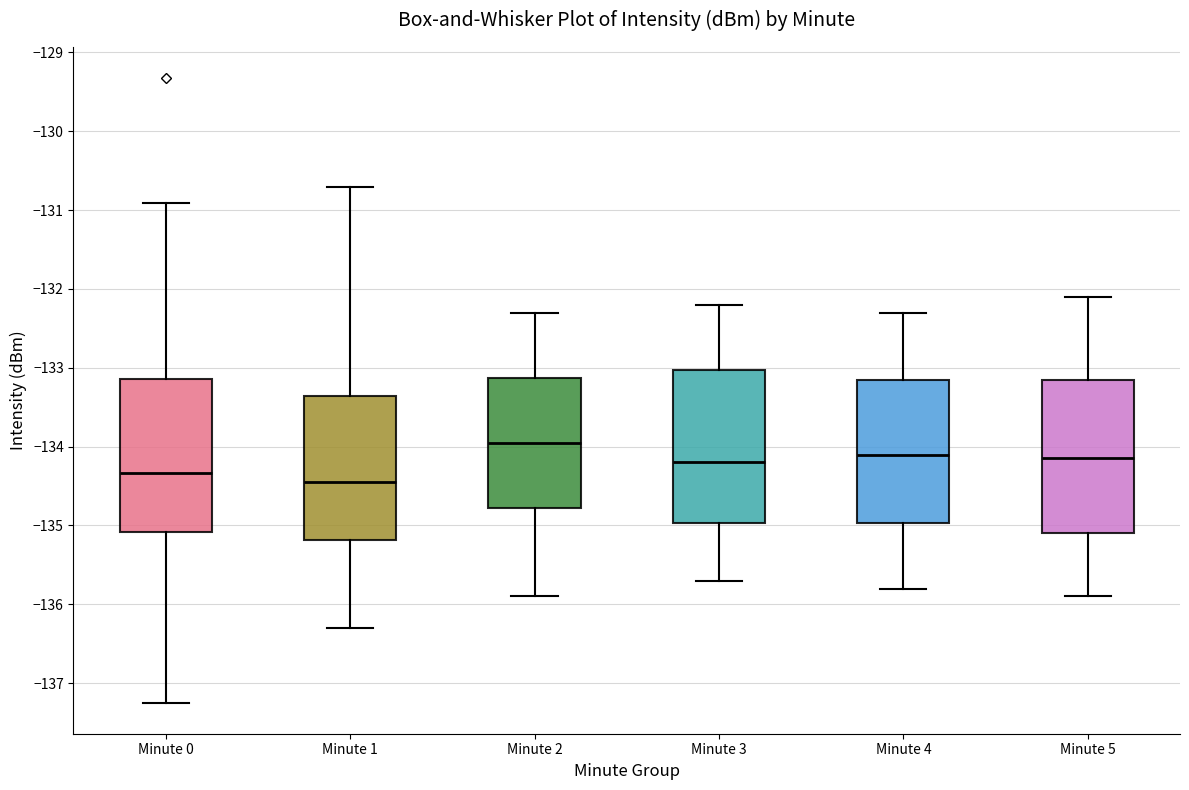

Reading left to right, read every box against the y-axis: the position of its median line, the range the box covers, and the ends of its whiskers. The values are not printed on the chart, so give them approximately, as read against the axis.

Minute 0: median -134.3, box -135.1 to -133.1, whiskers -137.2 to -130.9
Minute 1: median -134.4, box -135.2 to -133.4, whiskers -136.3 to -130.7
Minute 2: median -133.9, box -134.8 to -133.1, whiskers -135.9 to -132.3
Minute 3: median -134.2, box -135.0 to -133.0, whiskers -135.7 to -132.2
Minute 4: median -134.1, box -135.0 to -133.1, whiskers -135.8 to -132.3
Minute 5: median -134.1, box -135.1 to -133.1, whiskers -135.9 to -132.1